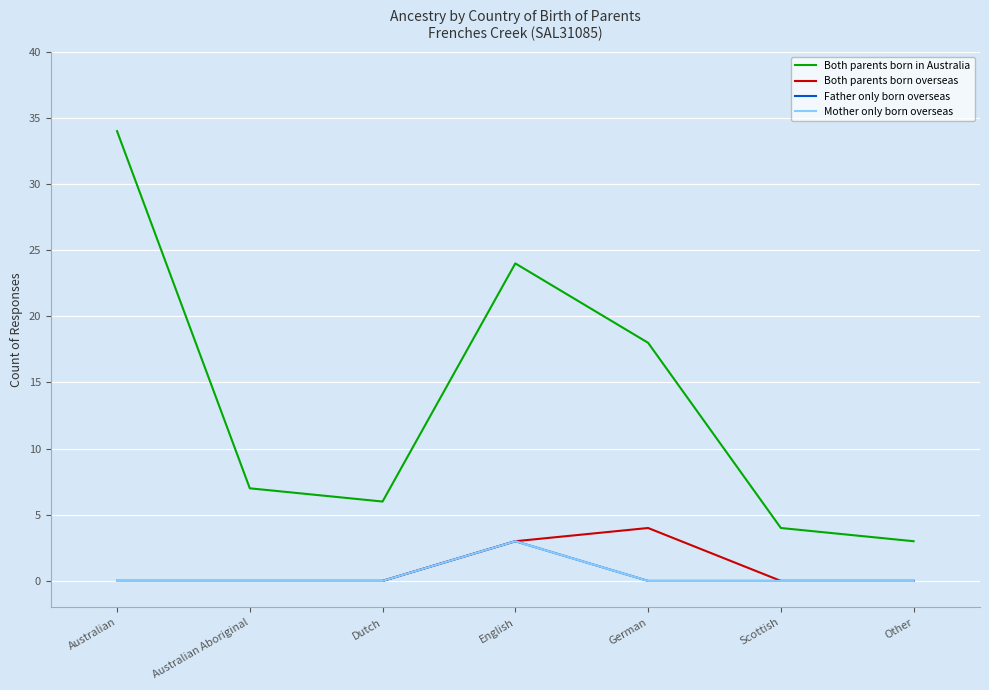

How many Father only born overseas values are between 0 and 1?

6